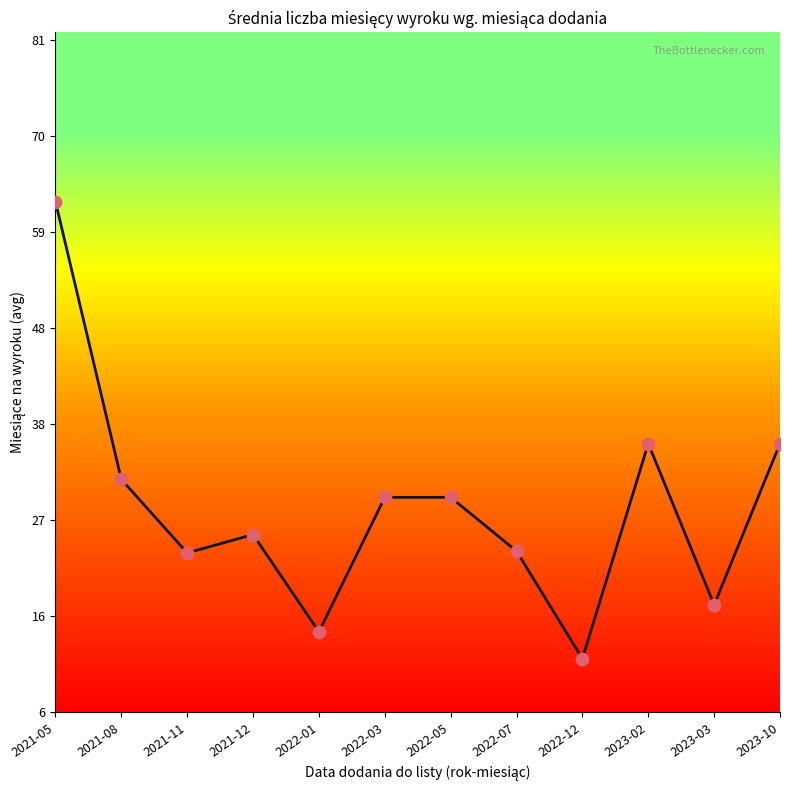

What is the change in value from 2021-05 to 2021-11?

-39.2